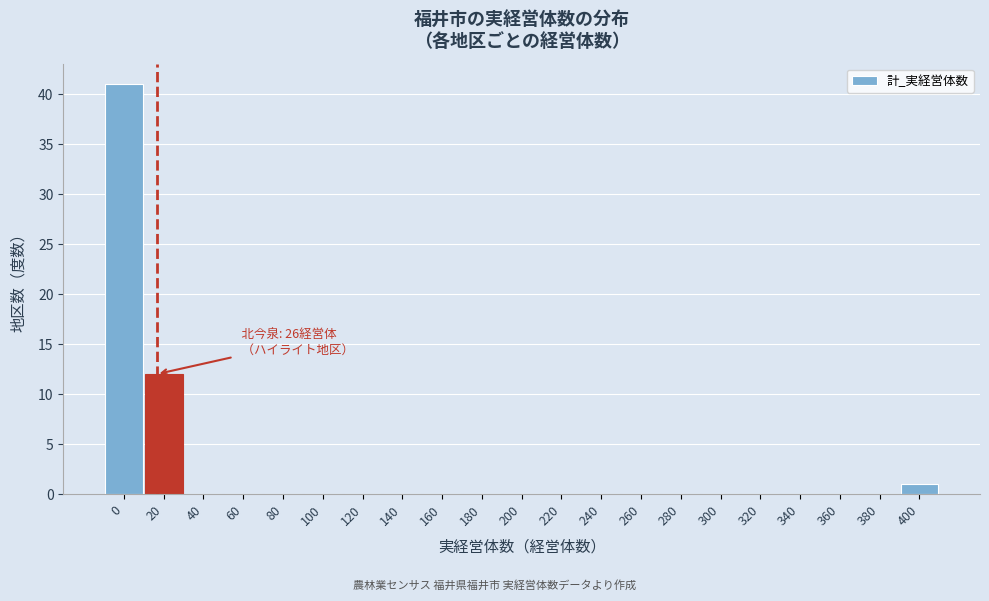

Reading left to right, list all the values displayed in this chart.

0=41	20=12	40=0	60=0	80=0	100=0	120=0	140=0	160=0	180=0	200=0	220=0	240=0	260=0	280=0	300=0	320=0	340=0	360=0	380=0	400=1